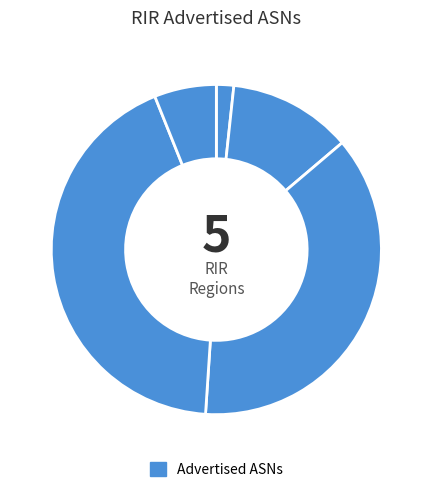

How many slices are in this pie chart?

5